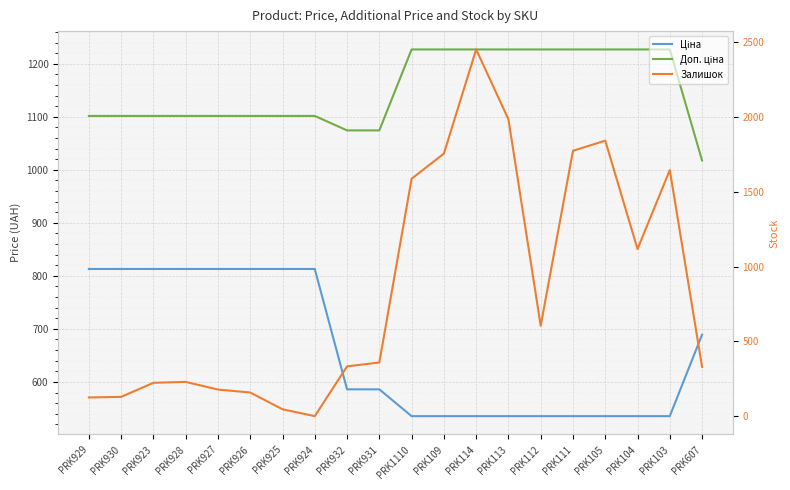

What are all the series names shown in the legend?

Ціна, Доп. ціна, Залишок